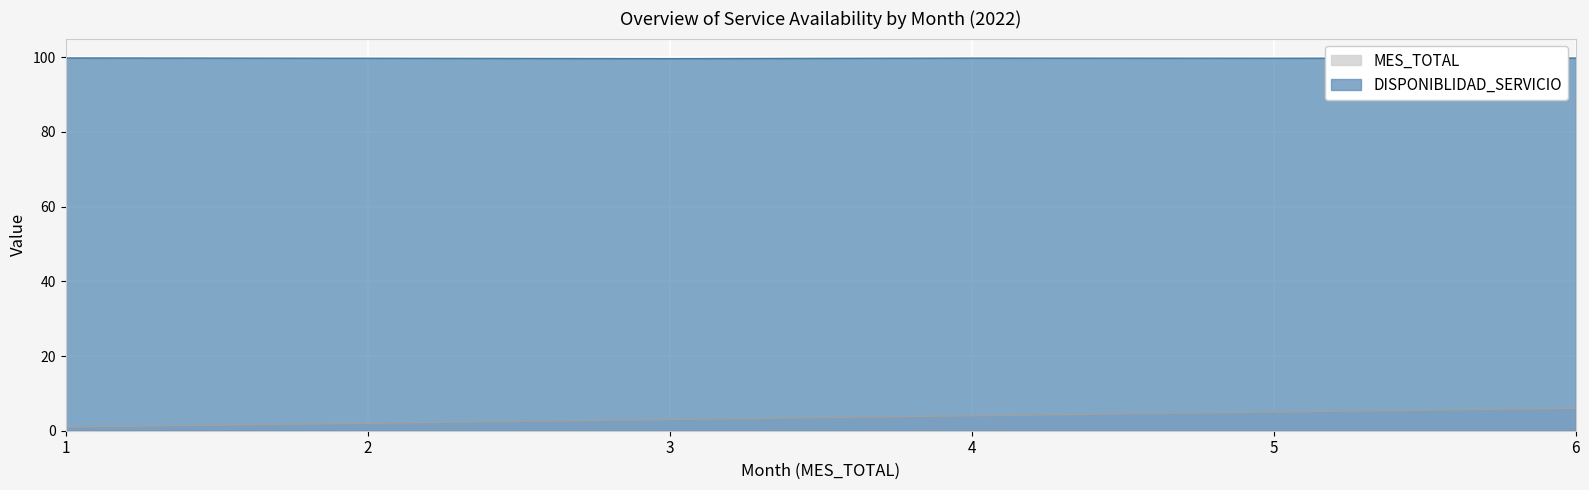

What is the average value of the MES_TOTAL series?

3.5